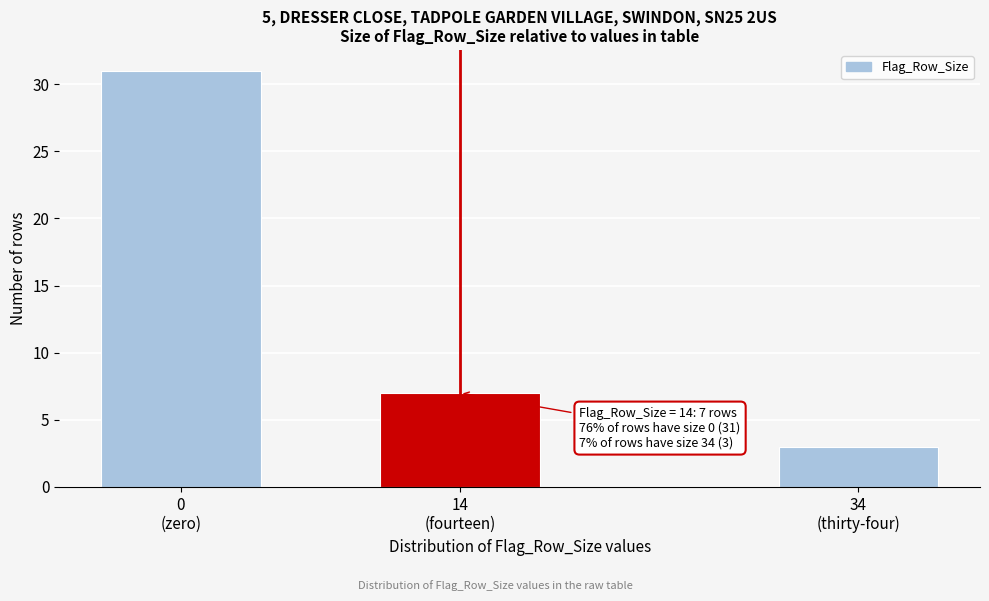

Reading left to right, extract all data points from this chart.

31	7	3